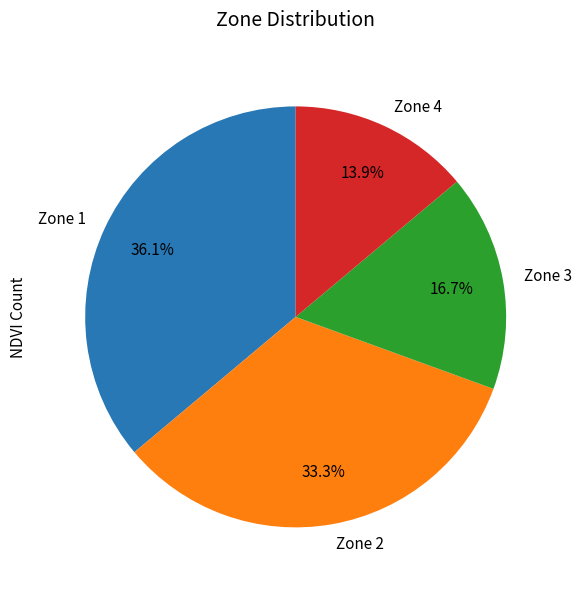

Count the number of slices in the pie.

4